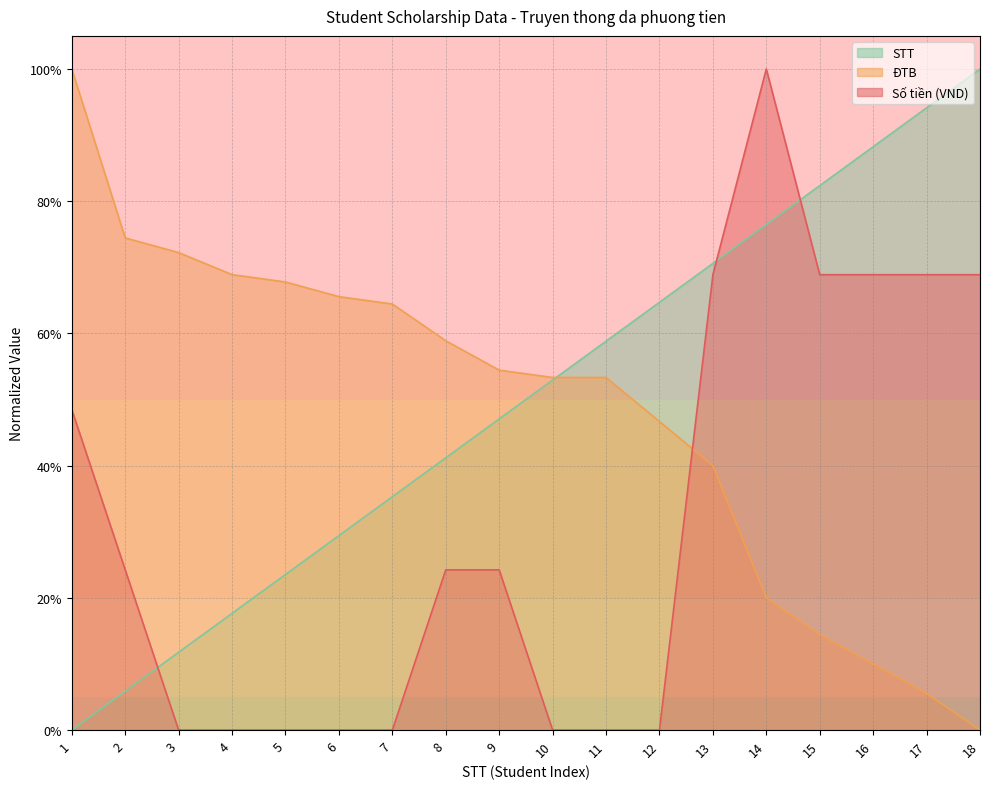

After their last crossing, which series has the higher values: STT or Số tiền (VND)?

STT